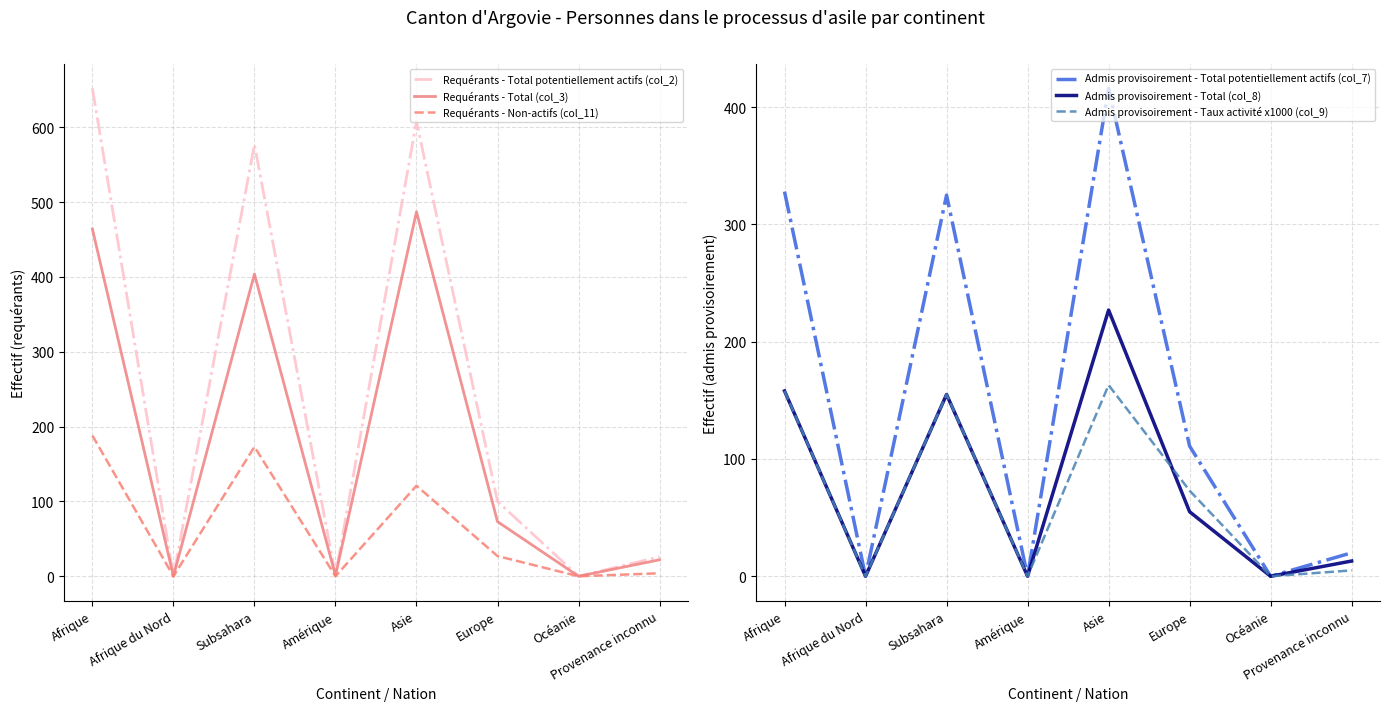

What are all the series names shown in the legend?

Requérants - Total potentiellement actifs (col_2), Requérants - Total (col_3), Requérants - Non-actifs (col_11), Admis provisoirement - Total potentiellement actifs (col_7), Admis provisoirement - Total (col_8), Admis provisoirement - Taux activité x1000 (col_9)